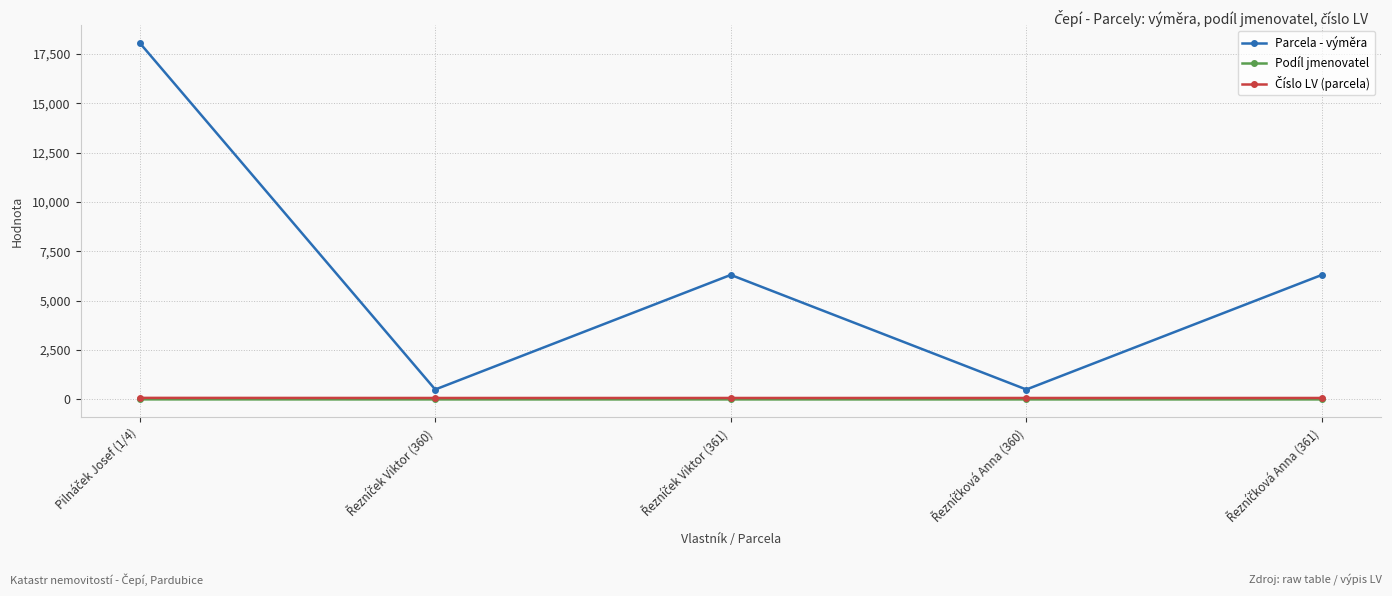

True or false: Parcela - výměra has more than 2 interior local peaks.

False